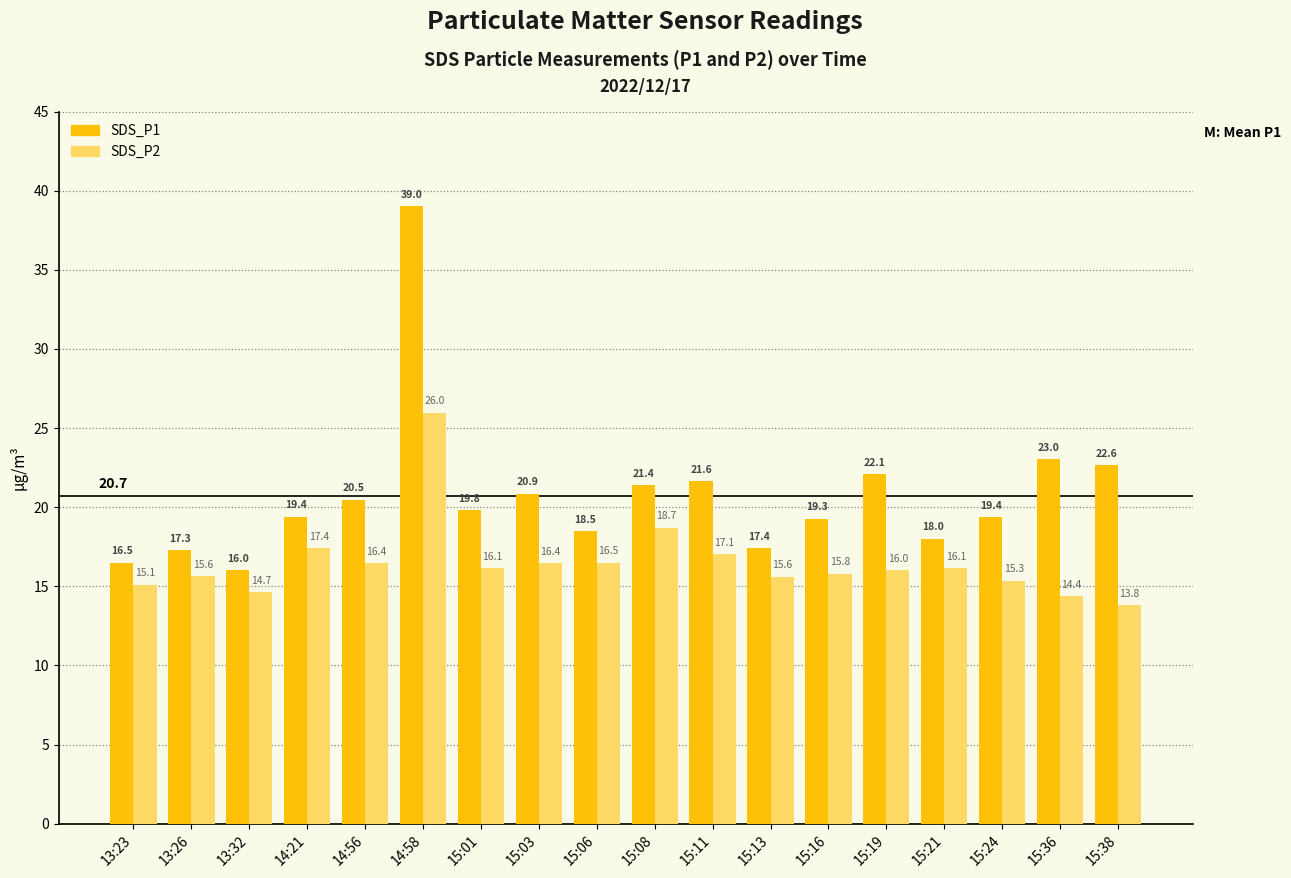

Which category has the highest value in the SDS_P2 series?

14:58